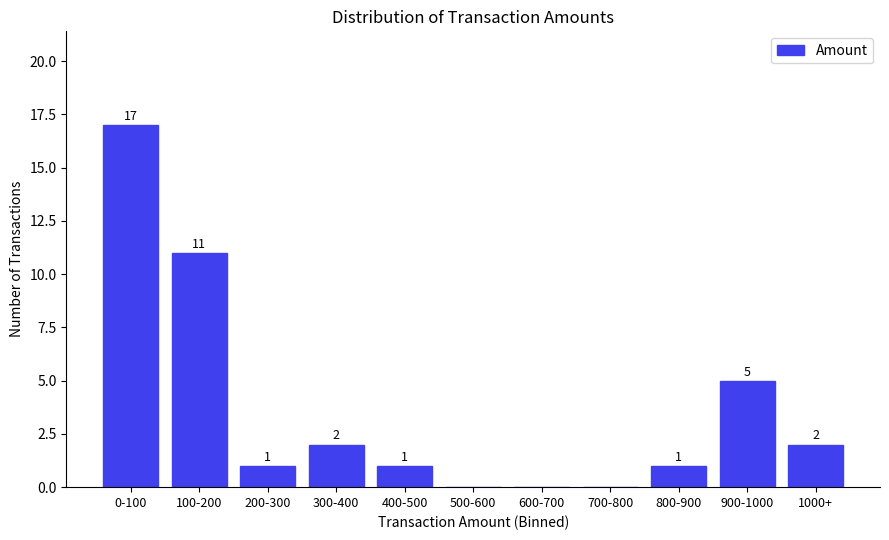

Reading left to right, list all the values displayed in this chart.

0-100=17	100-200=11	200-300=1	300-400=2	400-500=1	500-600=0	600-700=0	700-800=0	800-900=1	900-1000=5	1000+=2